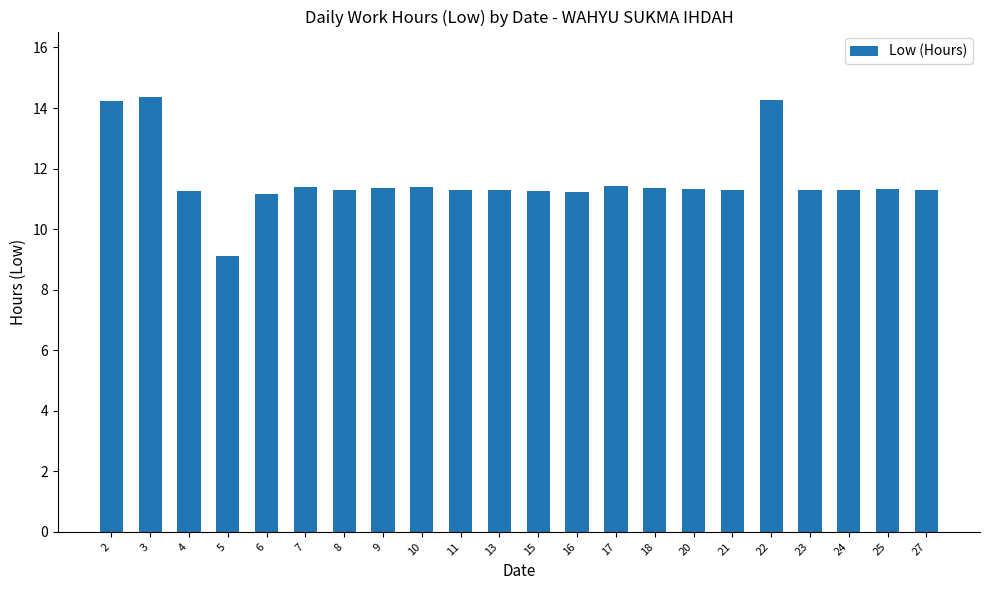

How many values are below 11?

1